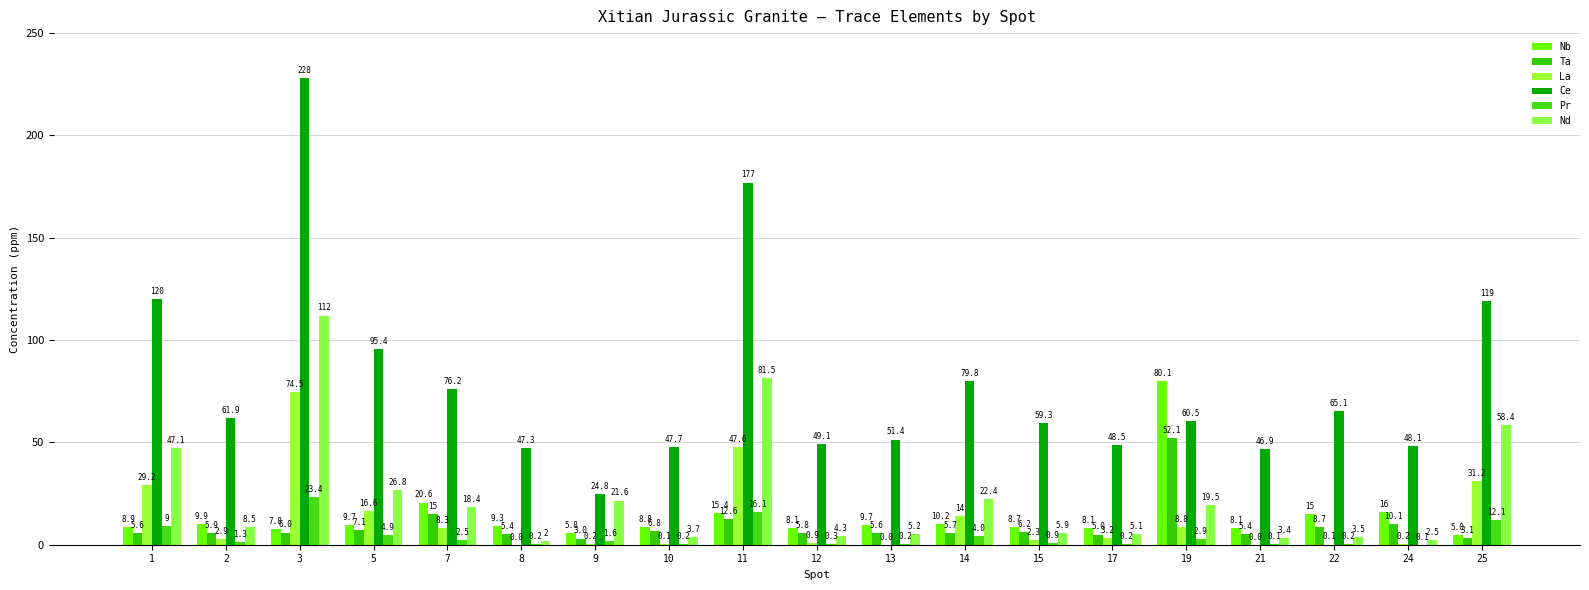

How many groups of bars are there?

19